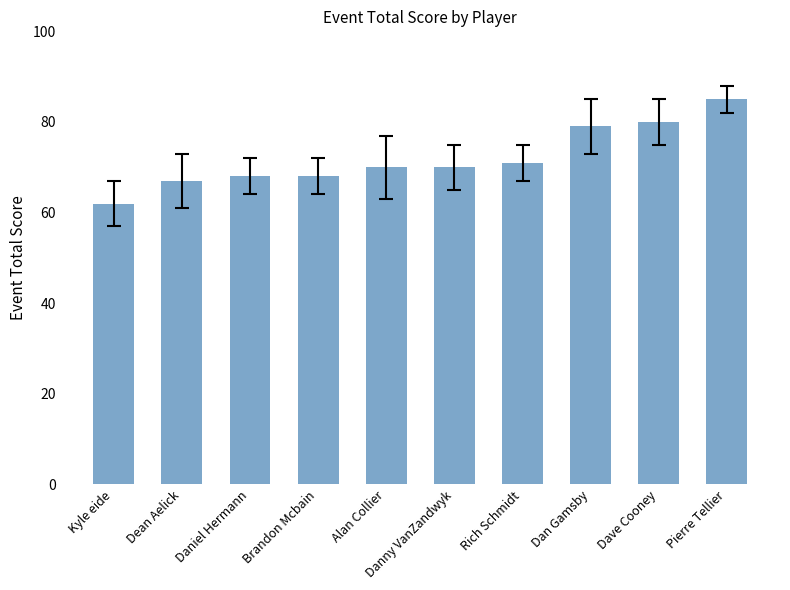

What value does the data have at Dan Gamsby?

79